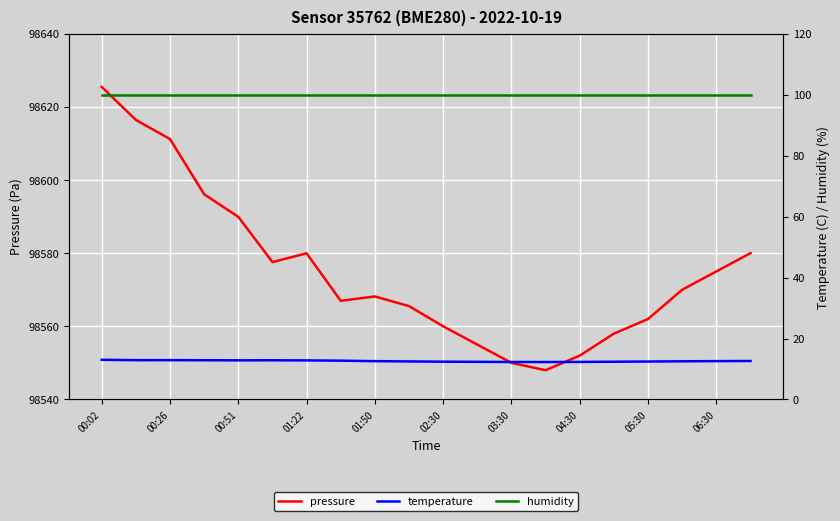

What are all the series names shown in the legend?

pressure, temperature, humidity